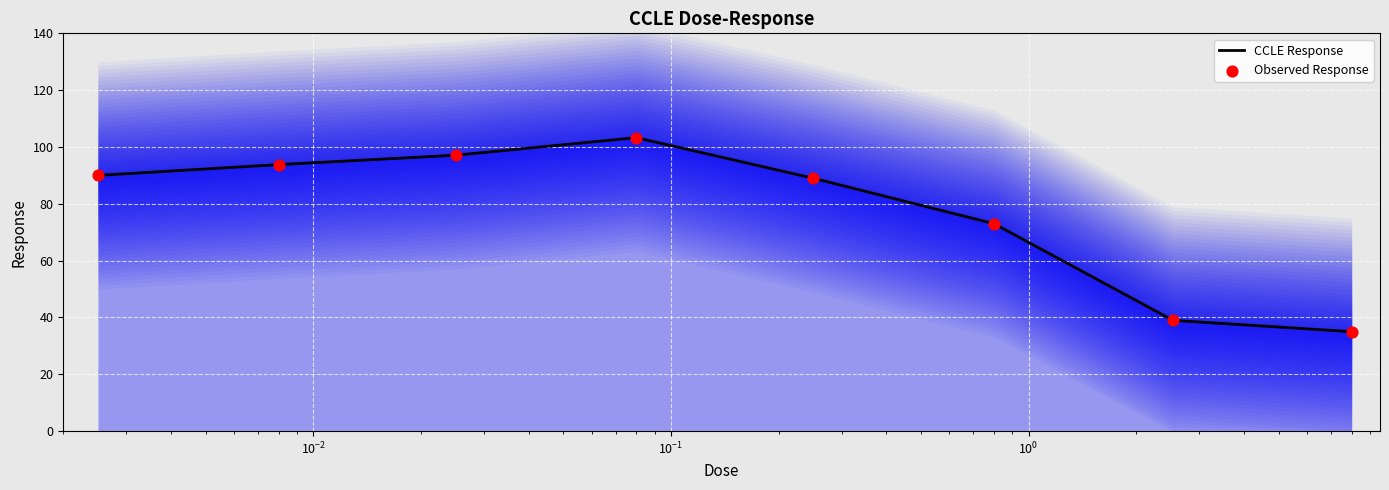

Which series reaches the maximum Y coordinate?

CCLE Response